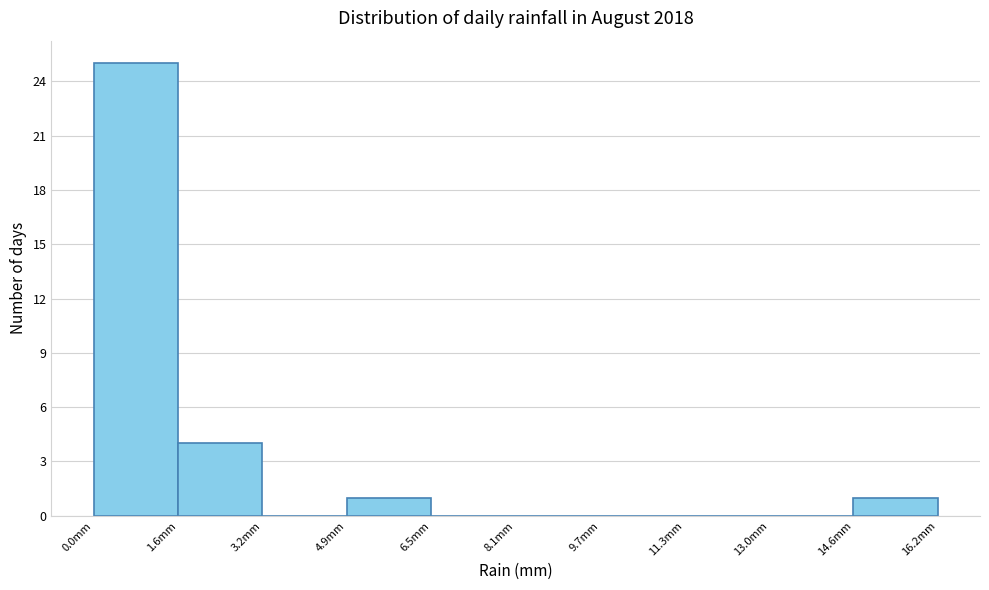

What is the height of the bar covering 1.62 to 3.24 on the x-axis? Neither the bar edges nor the heights are printed on the chart, so give them approximately, as read against the axes.

4